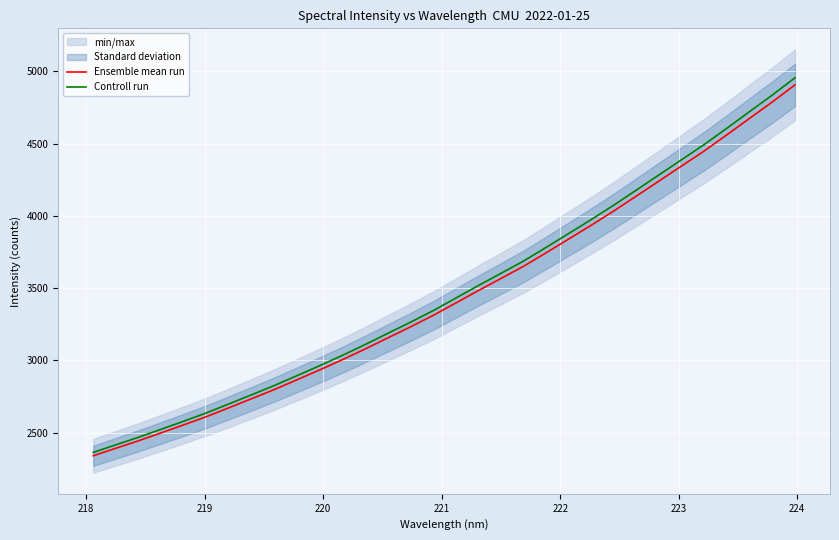

What is the minimum value for Controll run?

2362.6